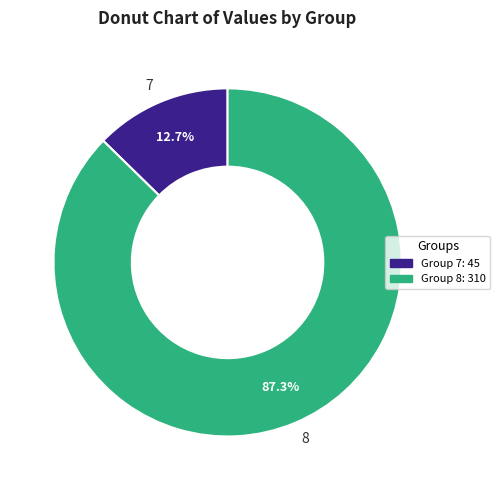

How many slices are in this pie chart?

2